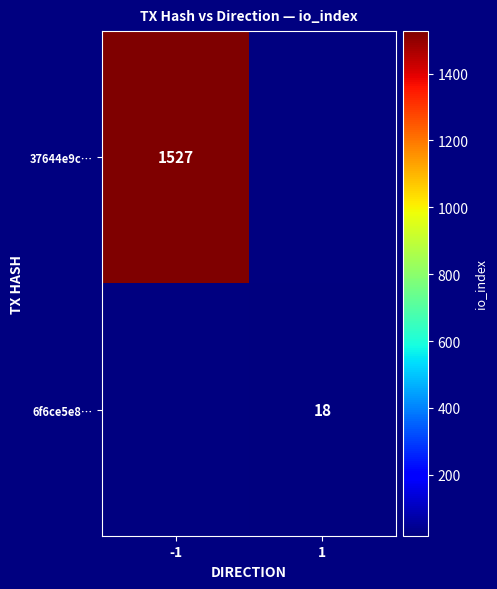

The 6f6ce5e8… series shows 23 at 1. True or false?

False